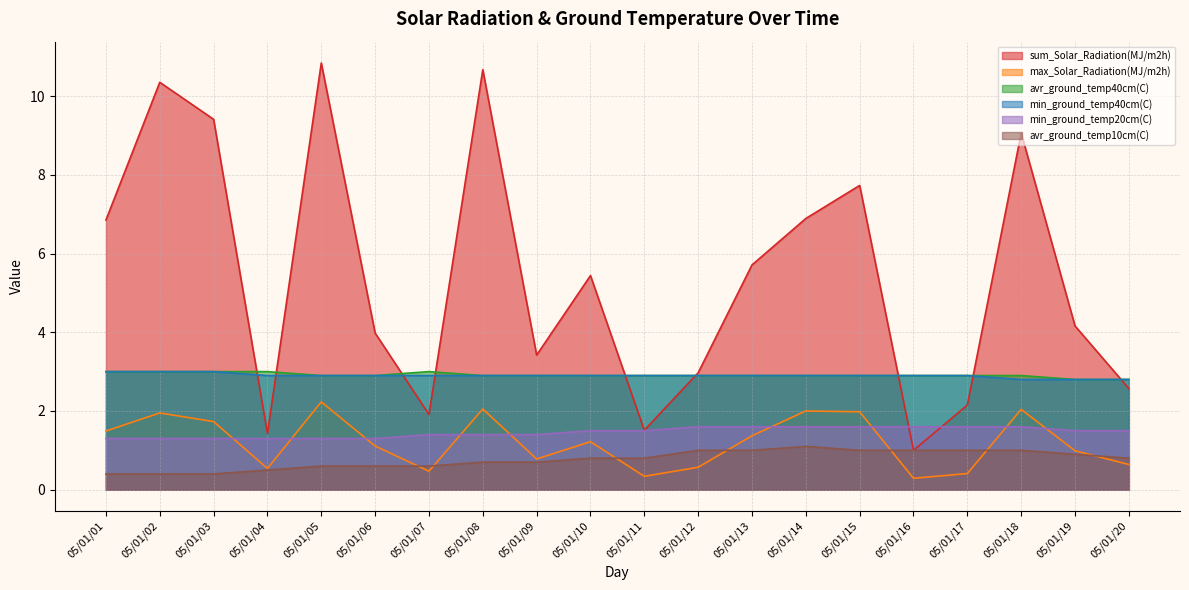

True or false: min_ground_temp40cm(C) and avr_ground_temp40cm(C) cross at least once.

False